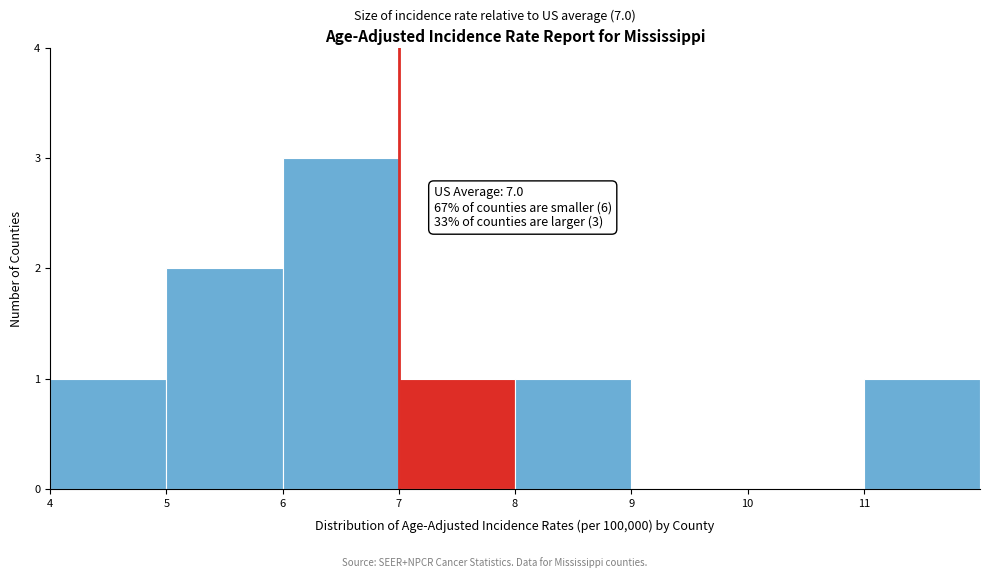

Which range on the x-axis has the tallest bar?

6 to 7